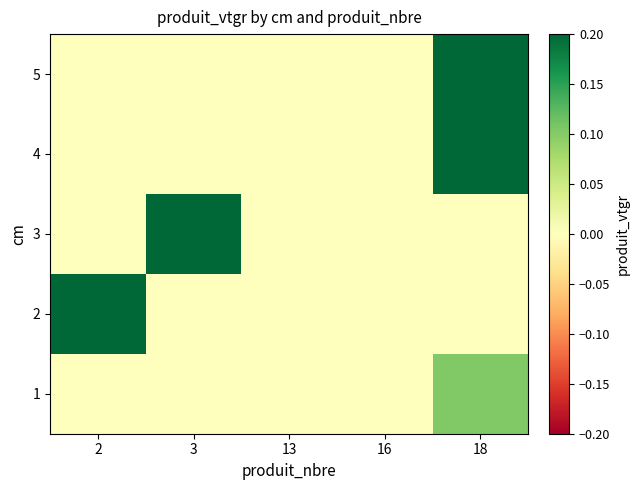

Reading left to right, transcribe all the data shown in this chart.

1: 2=0.0	3=0.0	13=0.0	16=0.0	18=0.1
2: 2=2.0	3=0.0	13=0.0	16=0.0	18=0.0
3: 2=0.0	3=3.4	13=0.0	16=0.0	18=0.0
4: 2=0.0	3=0.0	13=0.0	16=0.0	18=8.9
5: 2=0.0	3=0.0	13=0.0	16=0.0	18=1.3